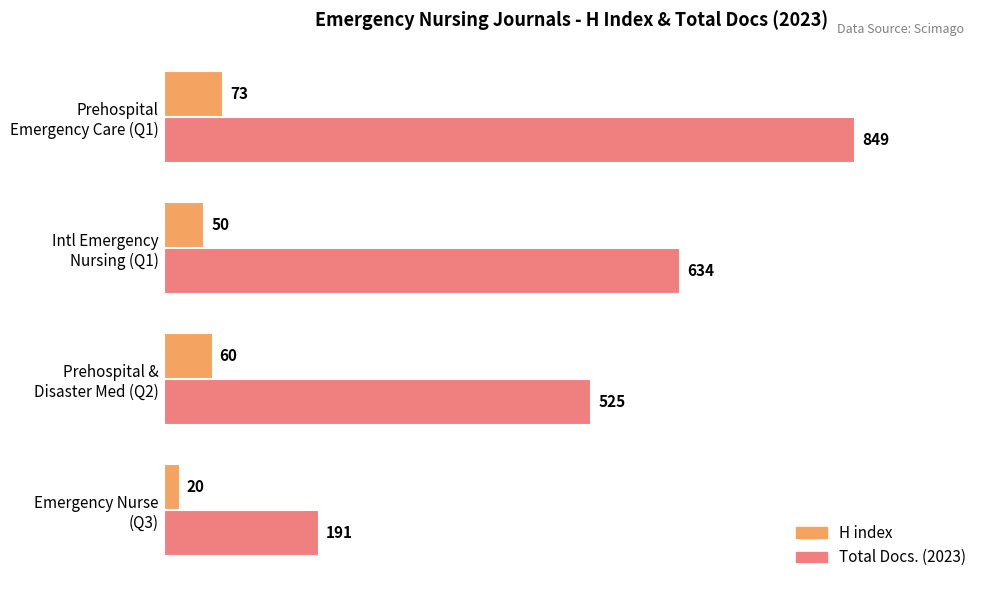

What is the greatest value displayed?

849